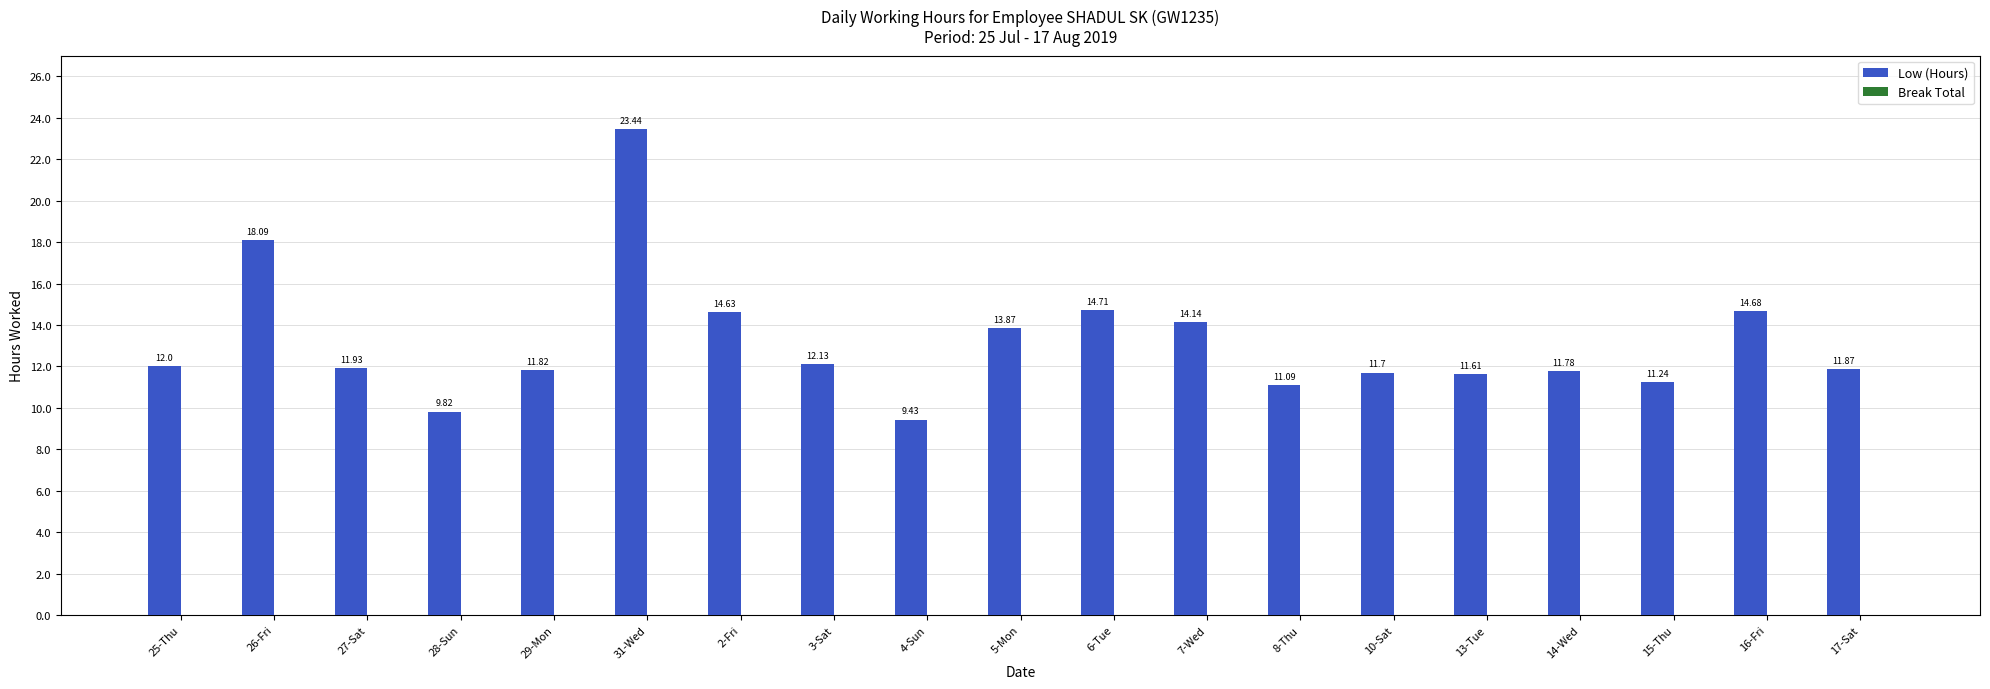

What is the difference between the second highest and second lowest values?

8.3